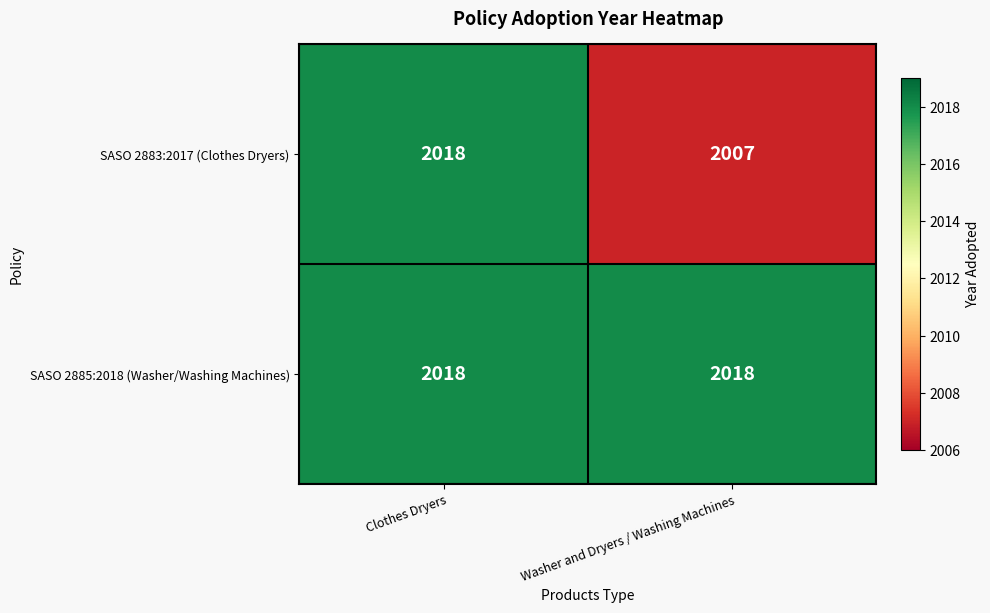

How many series are shown in this chart?

2